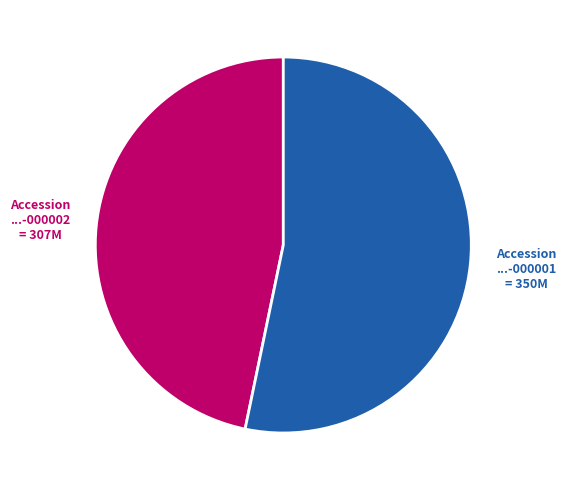

Does any single category account for the majority?

Yes